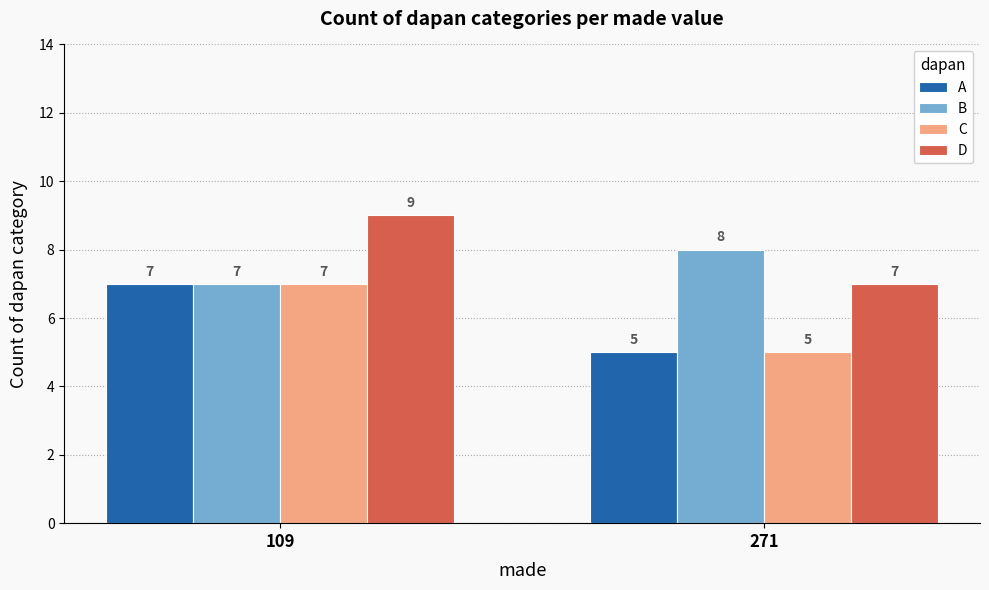

What is the total value across all series at 109?

30